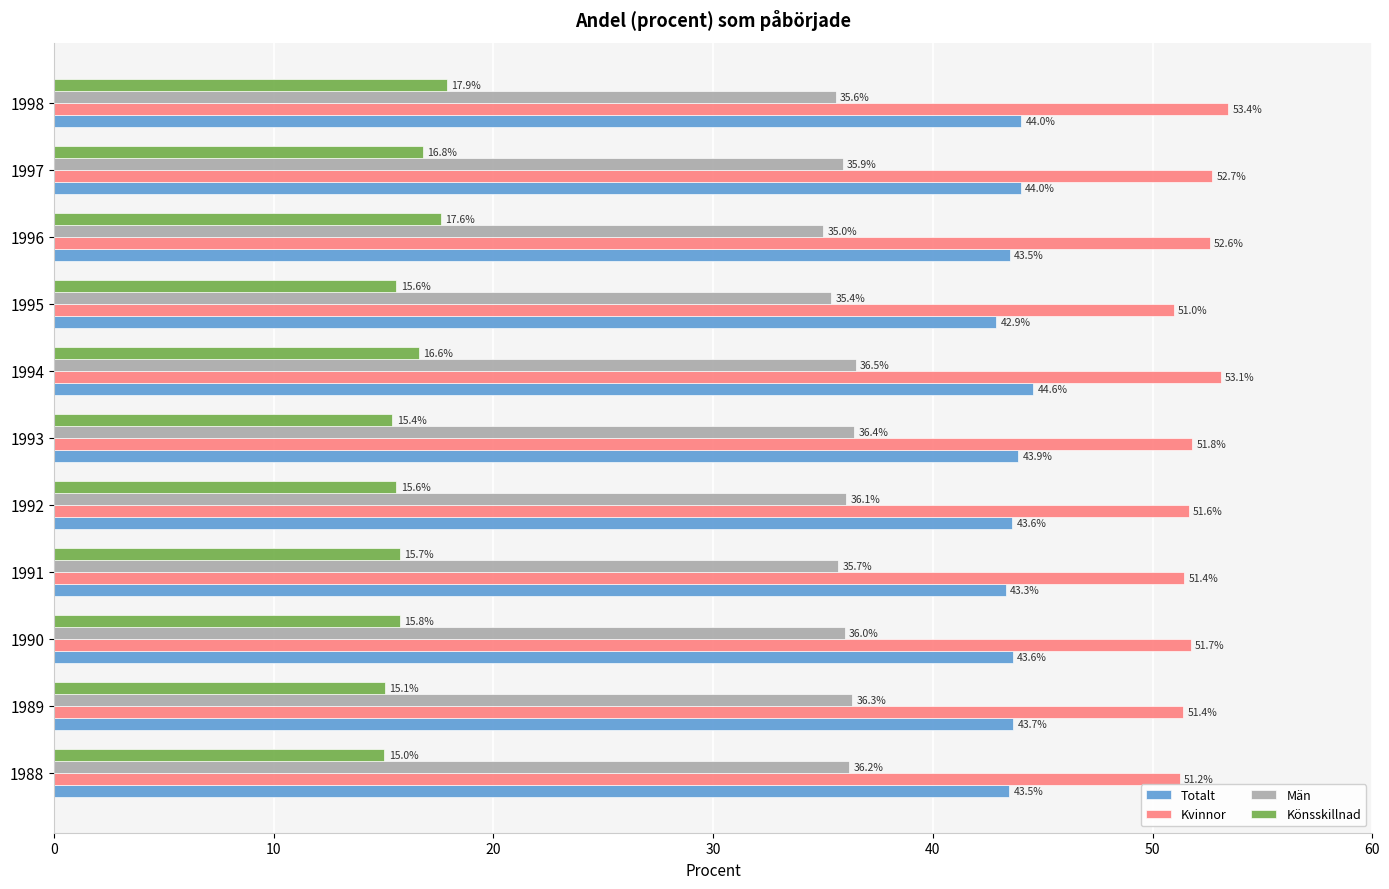

List the series in order of their peak value, highest first.

Kvinnor, Totalt, Män, Könsskillnad